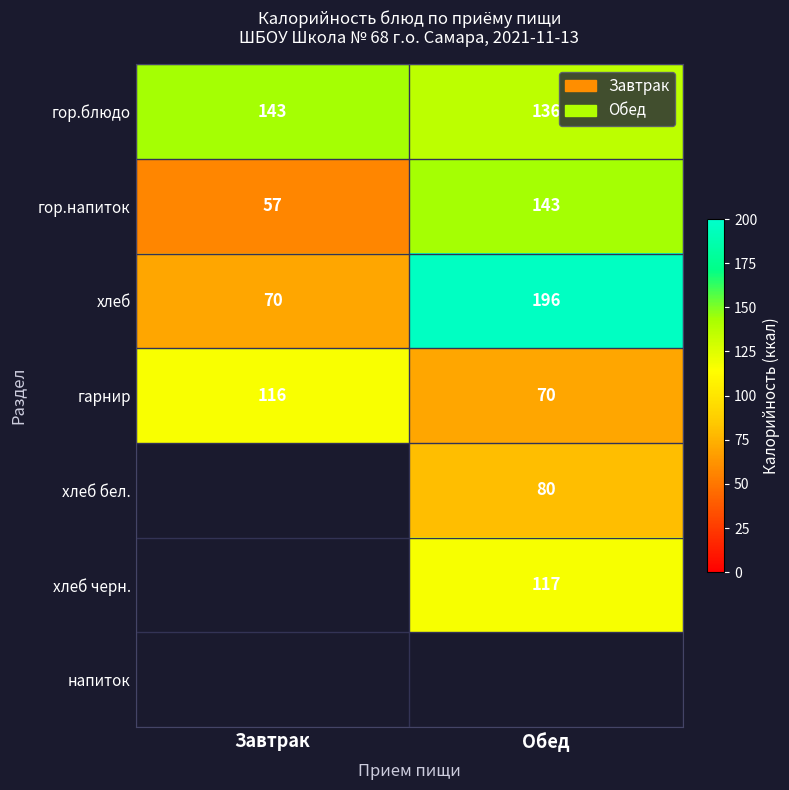

What is the sum of the гарнир values at Завтрак and Обед?

186